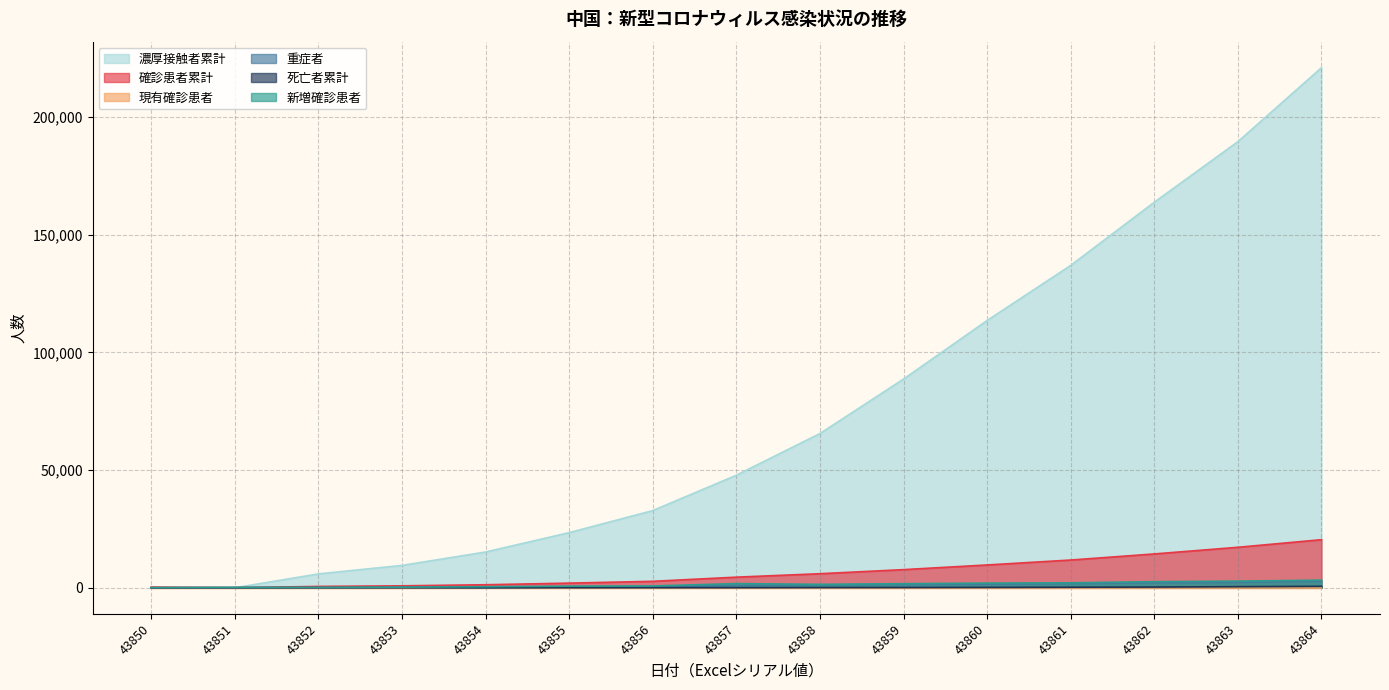

At which category does the chart reach its peak across all series?

43864